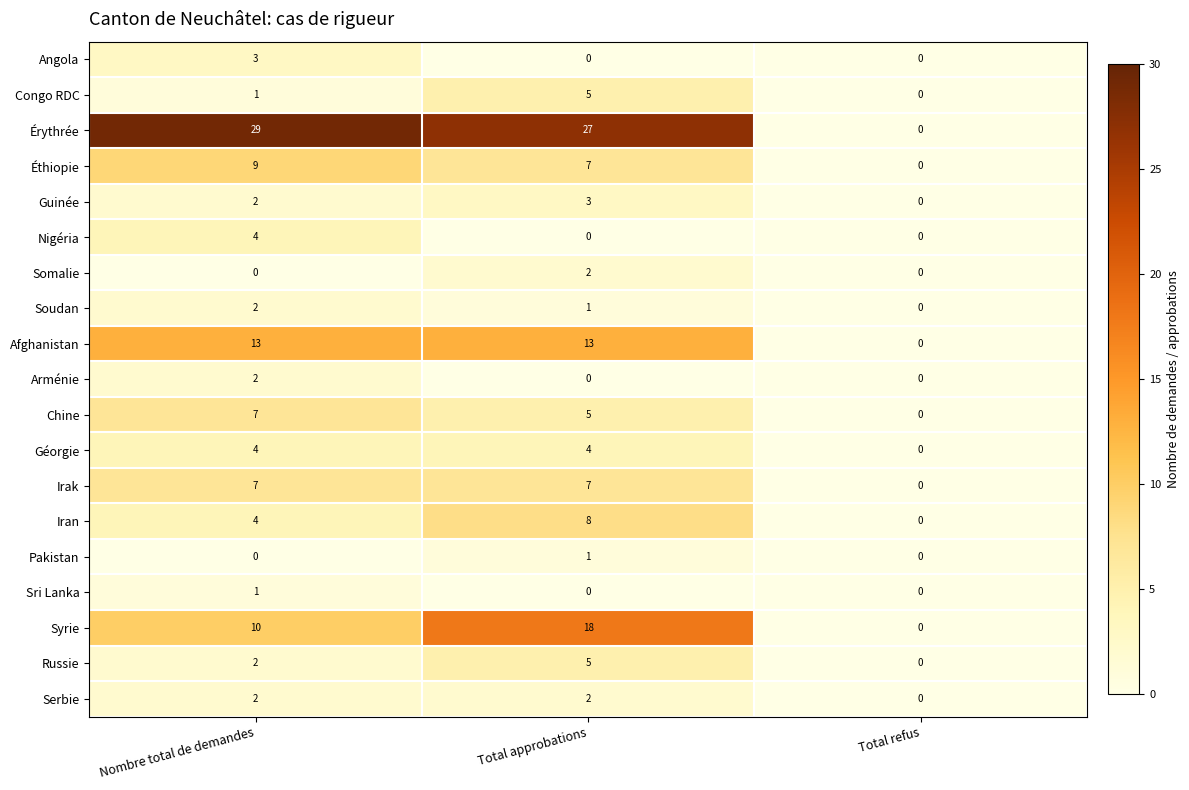

At which category does the chart reach its peak across all series?

Nombre total de demandes